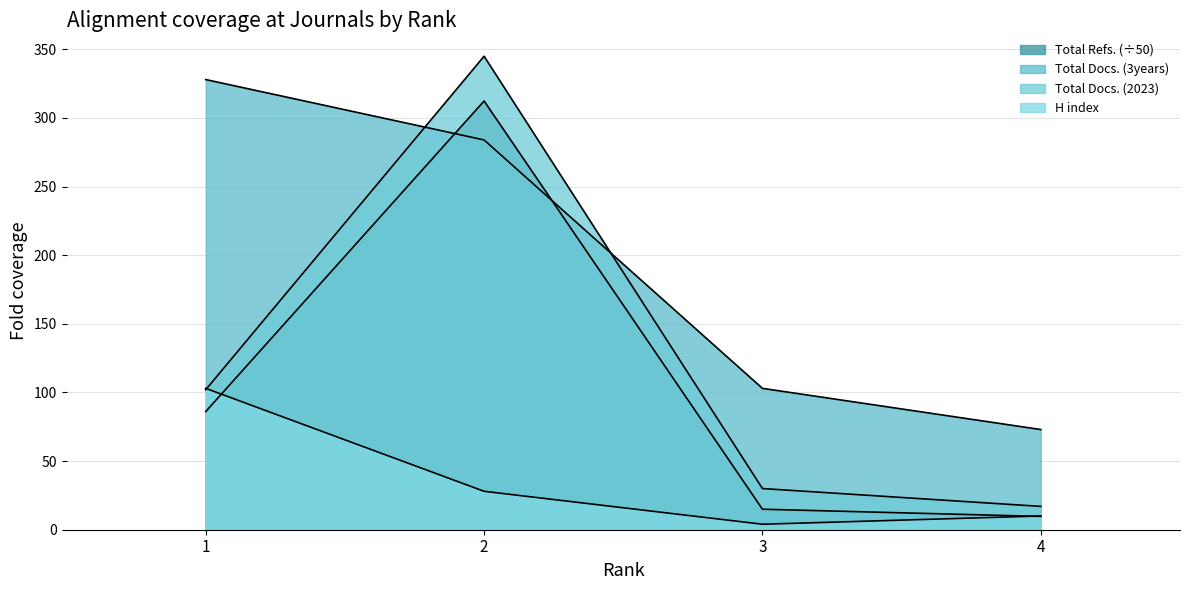

How many distinct data groups are displayed?

4